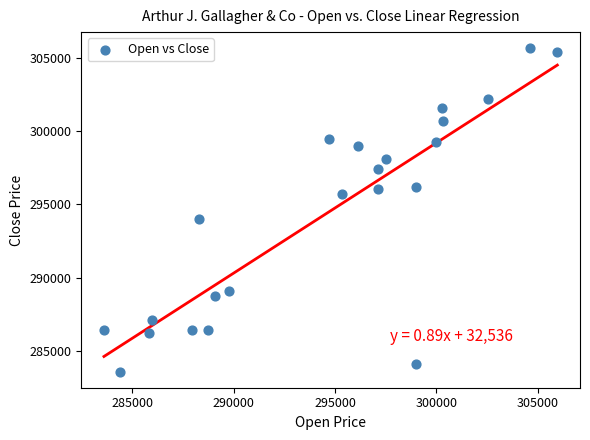

What Y value in the scatter plot is closest to 294625?

294006